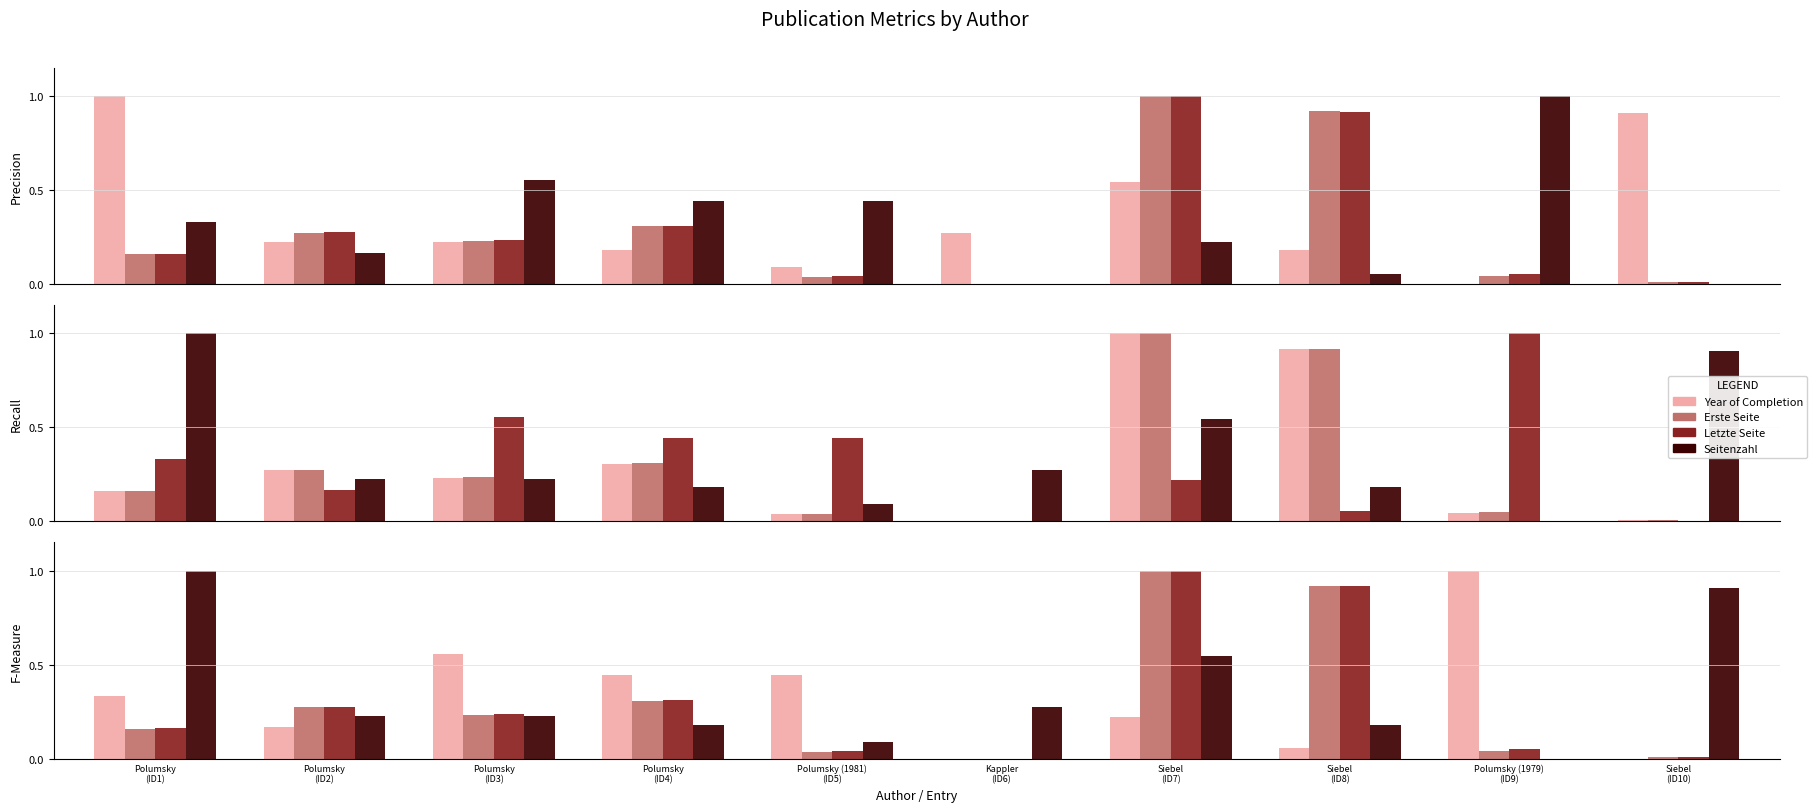

What is the difference between the maximum and minimum values in the Seitenzahl series?

1.0